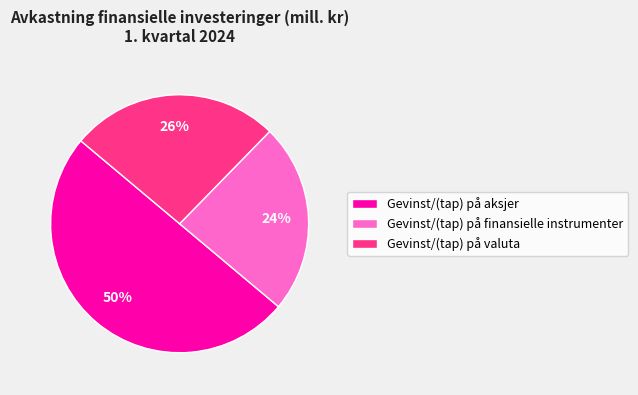

Count the number of slices in the pie.

3